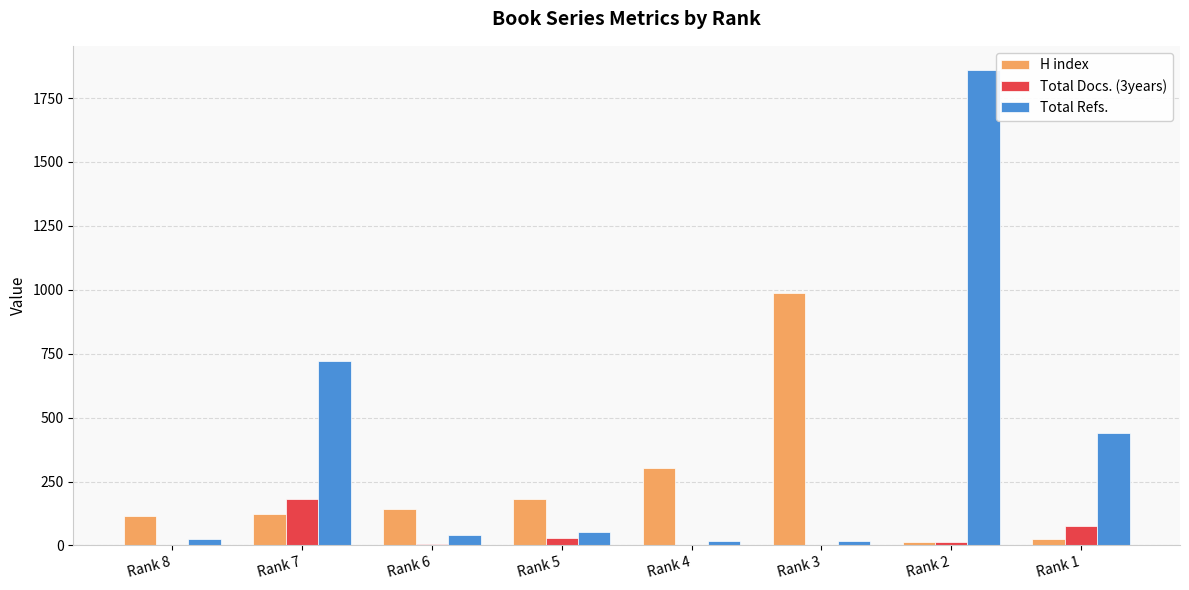

Is the value of Total Docs. (3years) at Rank 2 greater than the value of H index at Rank 8?

No